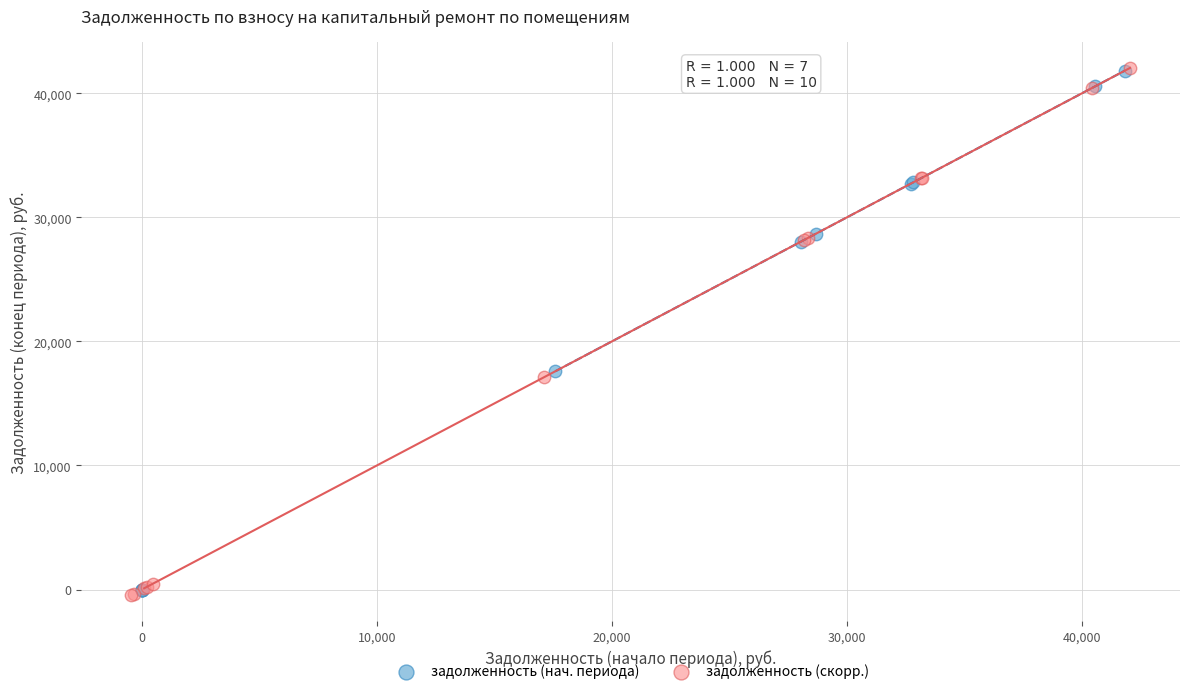

Which series reaches the minimum Y coordinate?

задолженность (скорр.)